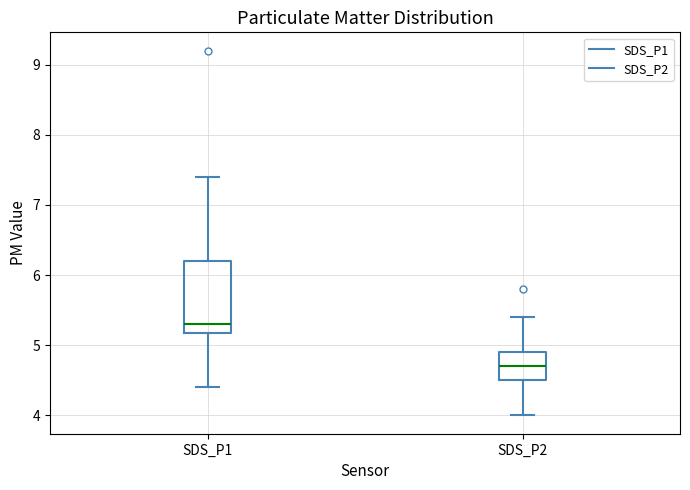

Reading left to right, transcribe this box plot: for each box, give where its median line is, the range the box spans, and where its two whiskers end, as read against the y-axis. The values are not printed on the chart, so give them approximately, as read against the axis.

SDS_P1: median 5.3, box 5.2 to 6.2, whiskers 4.4 to 7.4
SDS_P2: median 4.7, box 4.5 to 4.9, whiskers 4.0 to 5.4